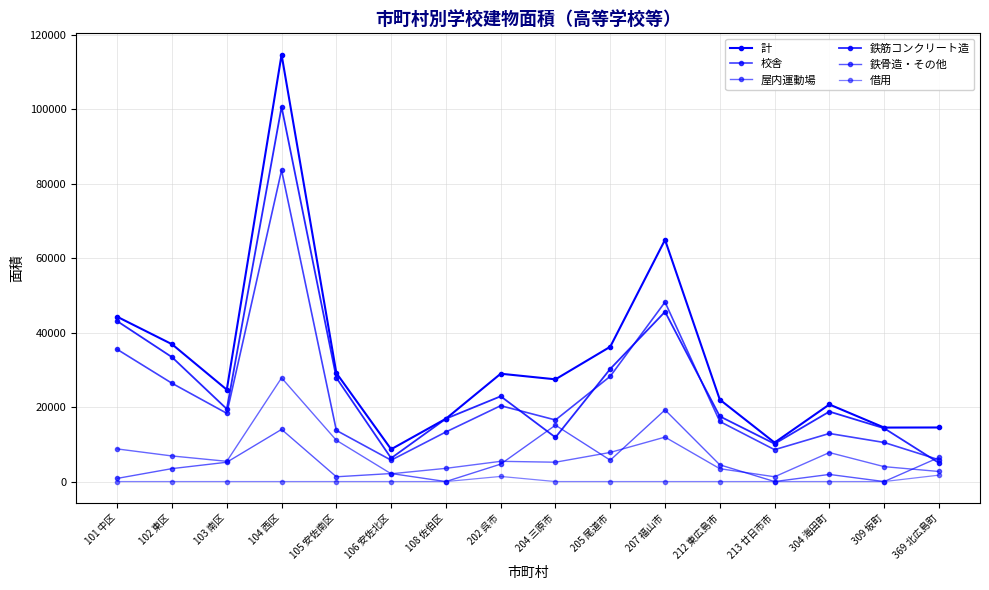

What is the difference between the maximum and second lowest values in the 計 series?

104186